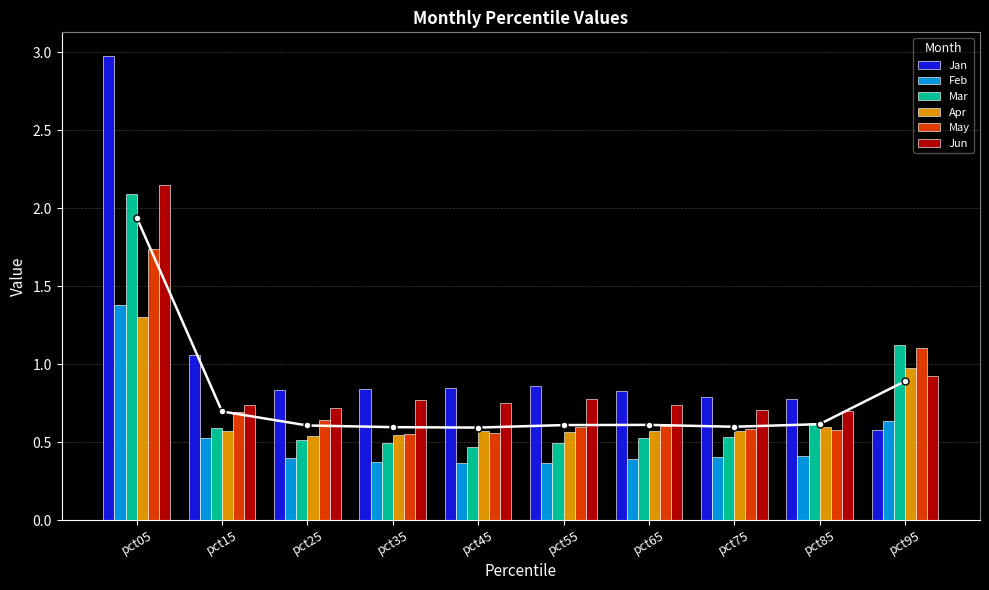

At which label is Apr closest to 0?

pct25